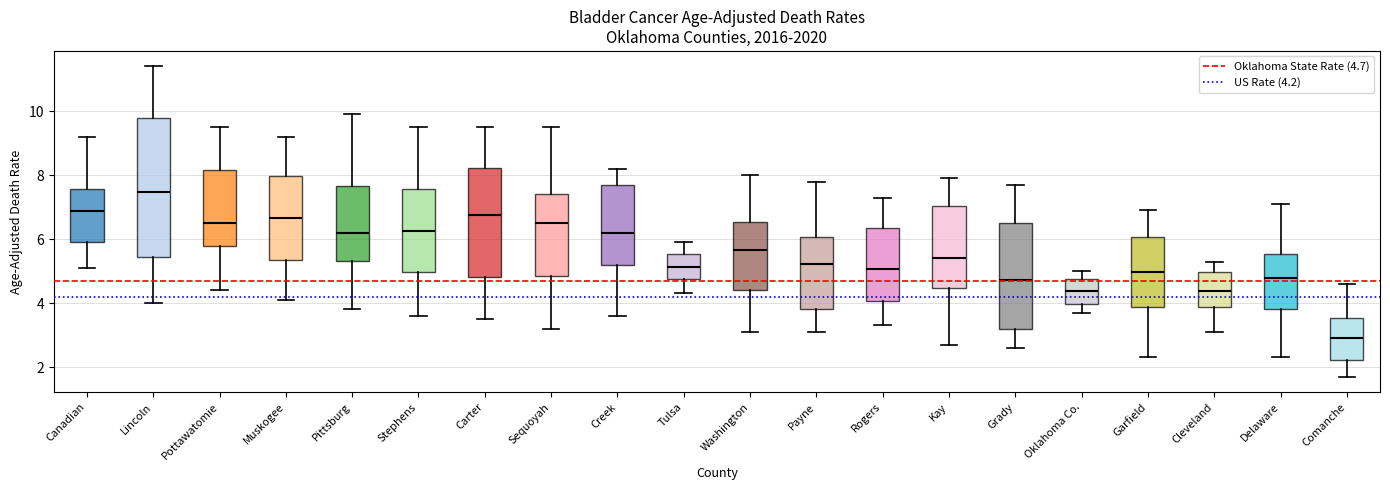

Reading left to right, transcribe this box plot: for each box, give where its median line is, the range the box spans, and where its two whiskers end, as read against the y-axis. The values are not printed on the chart, so give them approximately, as read against the axis.

Canadian: median 6.8, box 6.0 to 7.6, whiskers 5.2 to 9.2
Lincoln: median 7.4, box 5.4 to 9.8, whiskers 4.0 to 11.4
Pottawatomie: median 6.6, box 5.8 to 8.2, whiskers 4.4 to 9.6
Muskogee: median 6.6, box 5.4 to 8.0, whiskers 4.2 to 9.2
Pittsburg: median 6.2, box 5.4 to 7.6, whiskers 3.8 to 10.0
Stephens: median 6.2, box 5.0 to 7.6, whiskers 3.6 to 9.6
Carter: median 6.8, box 4.8 to 8.2, whiskers 3.6 to 9.6
Sequoyah: median 6.6, box 4.8 to 7.4, whiskers 3.2 to 9.6
Creek: median 6.2, box 5.2 to 7.6, whiskers 3.6 to 8.2
Tulsa: median 5.2, box 4.8 to 5.6, whiskers 4.4 to 6.0
Washington: median 5.6, box 4.4 to 6.6, whiskers 3.2 to 8.0
Payne: median 5.2, box 3.8 to 6.0, whiskers 3.2 to 7.8
Rogers: median 5.0, box 4.0 to 6.4, whiskers 3.4 to 7.4
Kay: median 5.4, box 4.4 to 7.0, whiskers 2.8 to 8.0
Grady: median 4.8, box 3.2 to 6.6, whiskers 2.6 to 7.8
Oklahoma Co.: median 4.4, box 4.0 to 4.8, whiskers 3.8 to 5.0
Garfield: median 5.0, box 3.8 to 6.0, whiskers 2.4 to 7.0
Cleveland: median 4.4, box 3.8 to 5.0, whiskers 3.2 to 5.4
Delaware: median 4.8, box 3.8 to 5.6, whiskers 2.4 to 7.2
Comanche: median 3.0, box 2.2 to 3.6, whiskers 1.8 to 4.6